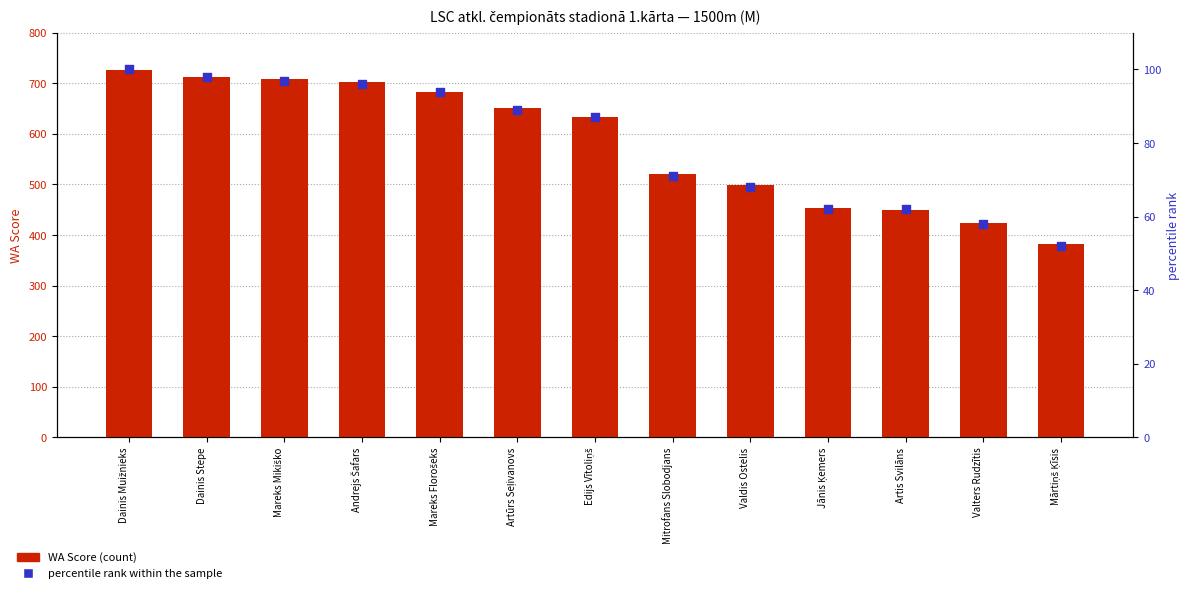

Which series has the largest Y range (max minus min)?

WA Score